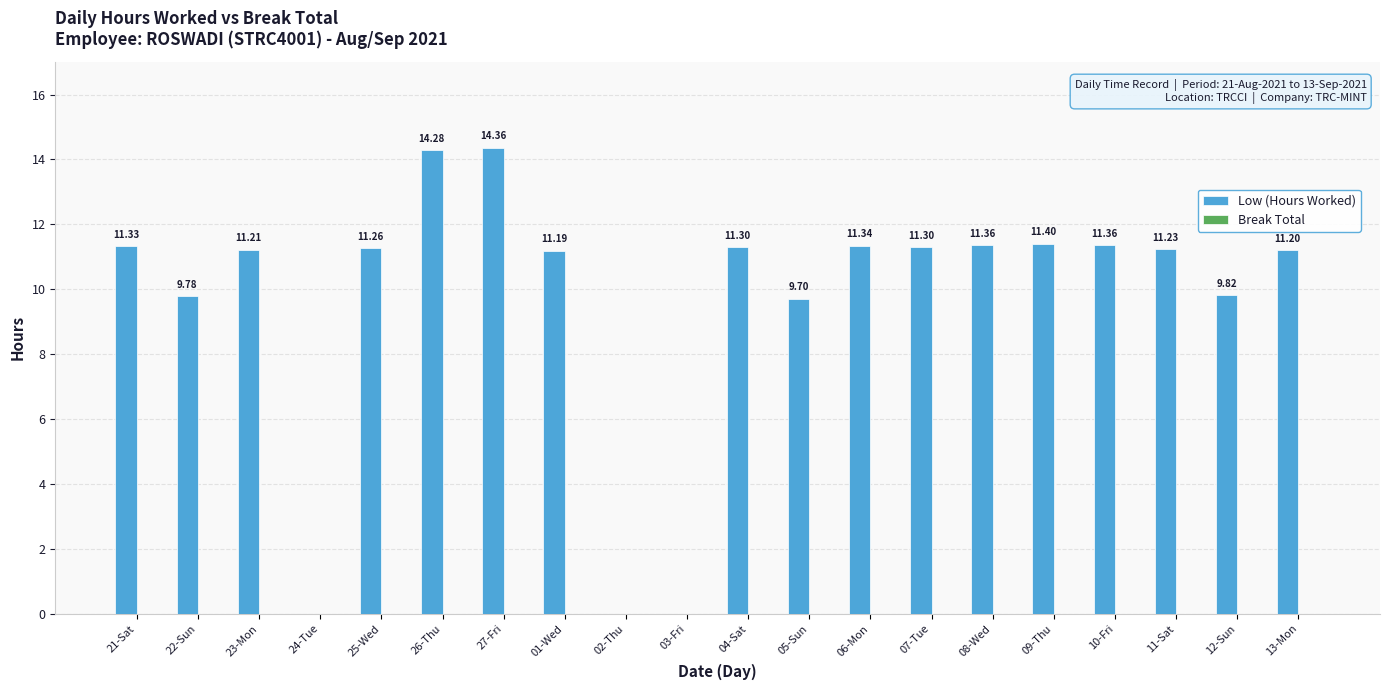

What is the change in value from 24-Tue to 04-Sat?

+11.3